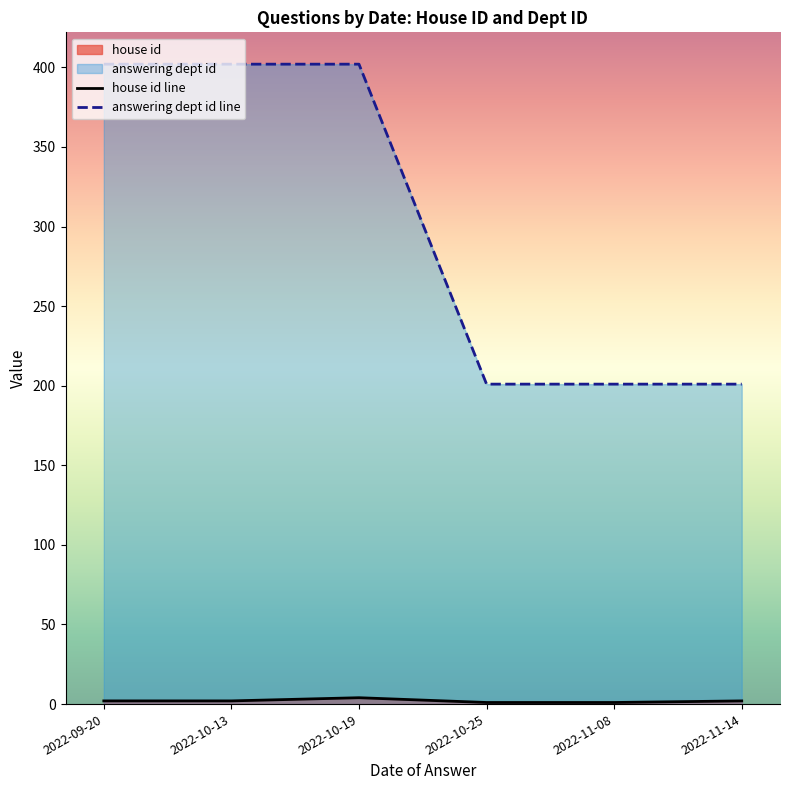

Reading left to right, transcribe all the data shown in this chart.

house id line: 2	2	4	1	1	2
answering dept id line: 402	402	402	201	201	201